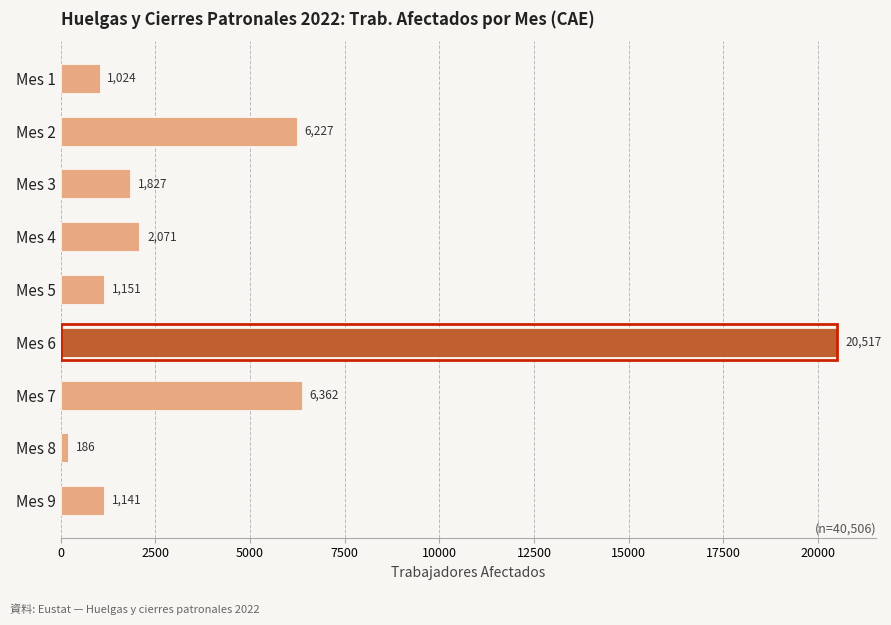

Which has a higher value, Mes 2 or Mes 4?

Mes 2